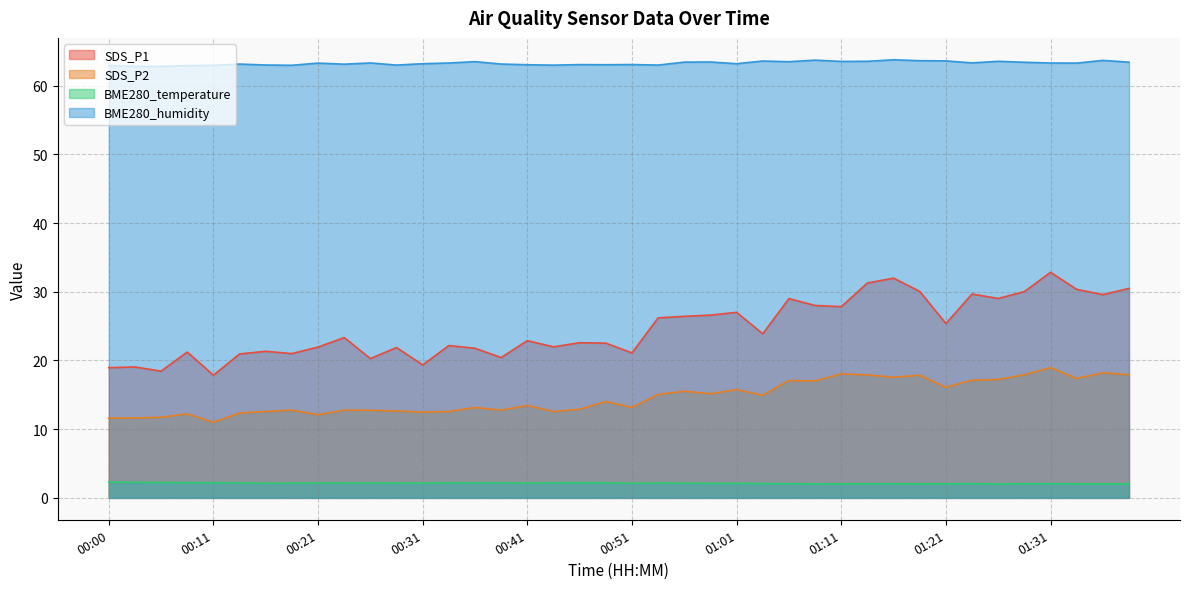

At 01:31, list the series in order from smallest to largest.

BME280_temperature, SDS_P2, SDS_P1, BME280_humidity